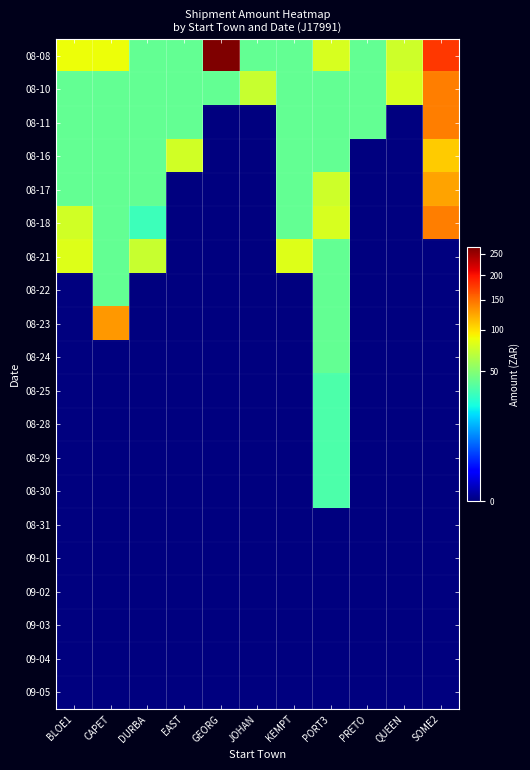

Reading left to right, list all the values displayed in this chart.

08-08: BLOE1=87.7	CAPET=87.7	DURBA=40.4	EAST=40.4	GEORG=268.4	JOHAN=40.4	KEMPT=40.4	PORT3=78.2	PRETO=40.4	QUEEN=75.1	SOME2=178.8
08-10: BLOE1=40.4	CAPET=40.4	DURBA=40.4	EAST=40.4	GEORG=40.4	JOHAN=72.1	KEMPT=40.4	PORT3=40.4	PRETO=40.4	QUEEN=78.2	SOME2=142.0
08-11: BLOE1=40.4	CAPET=40.4	DURBA=40.4	EAST=40.4	GEORG=0.0	JOHAN=0.0	KEMPT=40.4	PORT3=40.4	PRETO=40.4	QUEEN=0.0	SOME2=142.0
08-16: BLOE1=40.4	CAPET=40.4	DURBA=40.4	EAST=75.7	GEORG=0.0	JOHAN=0.0	KEMPT=40.4	PORT3=40.4	PRETO=0.0	QUEEN=0.0	SOME2=107.9
08-17: BLOE1=40.4	CAPET=40.4	DURBA=40.4	EAST=0.0	GEORG=0.0	JOHAN=0.0	KEMPT=40.4	PORT3=75.1	PRETO=0.0	QUEEN=0.0	SOME2=124.5
08-18: BLOE1=75.7	CAPET=40.4	DURBA=31.5	EAST=0.0	GEORG=0.0	JOHAN=0.0	KEMPT=40.4	PORT3=78.2	PRETO=0.0	QUEEN=0.0	SOME2=142.0
08-21: BLOE1=81.4	CAPET=40.4	DURBA=72.1	EAST=0.0	GEORG=0.0	JOHAN=0.0	KEMPT=81.4	PORT3=40.4	PRETO=0.0	QUEEN=0.0	SOME2=0.0
08-22: BLOE1=0.0	CAPET=40.4	DURBA=0.0	EAST=0.0	GEORG=0.0	JOHAN=0.0	KEMPT=0.0	PORT3=40.4	PRETO=0.0	QUEEN=0.0	SOME2=0.0
08-23: BLOE1=0.0	CAPET=129.7	DURBA=0.0	EAST=0.0	GEORG=0.0	JOHAN=0.0	KEMPT=0.0	PORT3=40.4	PRETO=0.0	QUEEN=0.0	SOME2=0.0
08-24: BLOE1=0.0	CAPET=0.0	DURBA=0.0	EAST=0.0	GEORG=0.0	JOHAN=0.0	KEMPT=0.0	PORT3=40.4	PRETO=0.0	QUEEN=0.0	SOME2=0.0
08-25: BLOE1=0.0	CAPET=0.0	DURBA=0.0	EAST=0.0	GEORG=0.0	JOHAN=0.0	KEMPT=0.0	PORT3=35.4	PRETO=0.0	QUEEN=0.0	SOME2=0.0
08-28: BLOE1=0.0	CAPET=0.0	DURBA=0.0	EAST=0.0	GEORG=0.0	JOHAN=0.0	KEMPT=0.0	PORT3=35.4	PRETO=0.0	QUEEN=0.0	SOME2=0.0
08-29: BLOE1=0.0	CAPET=0.0	DURBA=0.0	EAST=0.0	GEORG=0.0	JOHAN=0.0	KEMPT=0.0	PORT3=35.4	PRETO=0.0	QUEEN=0.0	SOME2=0.0
08-30: BLOE1=0.0	CAPET=0.0	DURBA=0.0	EAST=0.0	GEORG=0.0	JOHAN=0.0	KEMPT=0.0	PORT3=35.4	PRETO=0.0	QUEEN=0.0	SOME2=0.0
08-31: BLOE1=0.0	CAPET=0.0	DURBA=0.0	EAST=0.0	GEORG=0.0	JOHAN=0.0	KEMPT=0.0	PORT3=0.0	PRETO=0.0	QUEEN=0.0	SOME2=0.0
09-01: BLOE1=0.0	CAPET=0.0	DURBA=0.0	EAST=0.0	GEORG=0.0	JOHAN=0.0	KEMPT=0.0	PORT3=0.0	PRETO=0.0	QUEEN=0.0	SOME2=0.0
09-02: BLOE1=0.0	CAPET=0.0	DURBA=0.0	EAST=0.0	GEORG=0.0	JOHAN=0.0	KEMPT=0.0	PORT3=0.0	PRETO=0.0	QUEEN=0.0	SOME2=0.0
09-03: BLOE1=0.0	CAPET=0.0	DURBA=0.0	EAST=0.0	GEORG=0.0	JOHAN=0.0	KEMPT=0.0	PORT3=0.0	PRETO=0.0	QUEEN=0.0	SOME2=0.0
09-04: BLOE1=0.0	CAPET=0.0	DURBA=0.0	EAST=0.0	GEORG=0.0	JOHAN=0.0	KEMPT=0.0	PORT3=0.0	PRETO=0.0	QUEEN=0.0	SOME2=0.0
09-05: BLOE1=0.0	CAPET=0.0	DURBA=0.0	EAST=0.0	GEORG=0.0	JOHAN=0.0	KEMPT=0.0	PORT3=0.0	PRETO=0.0	QUEEN=0.0	SOME2=0.0